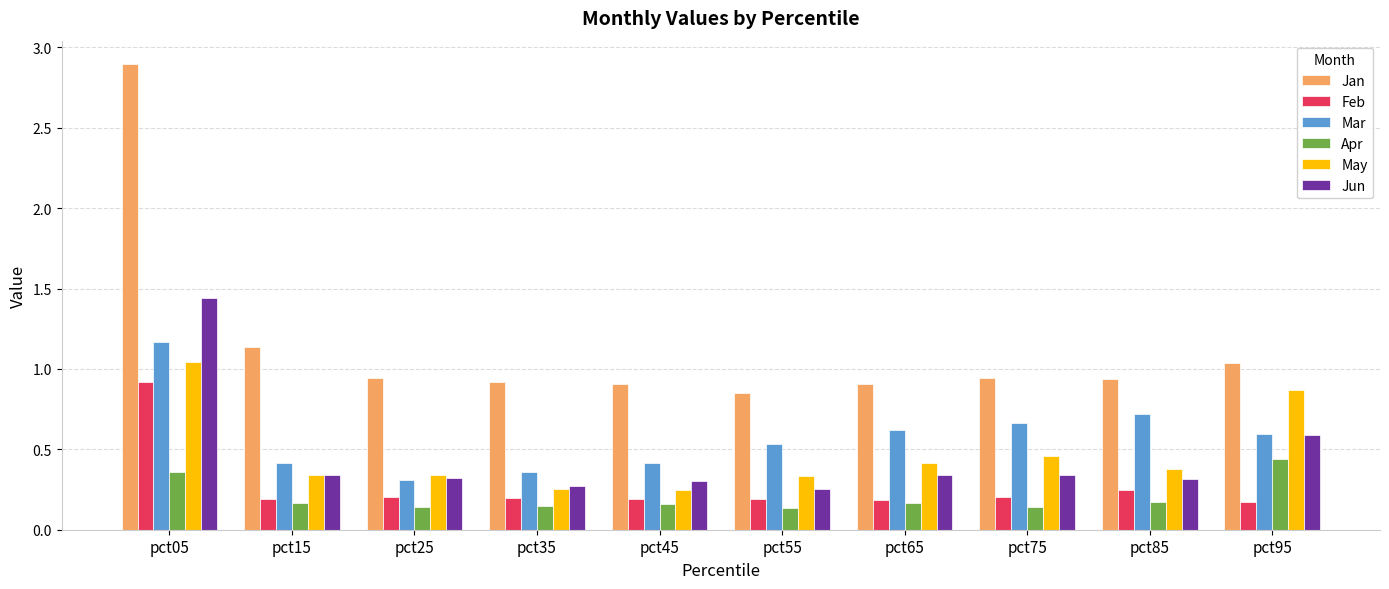

What is the total value across all series at pct25?

2.3